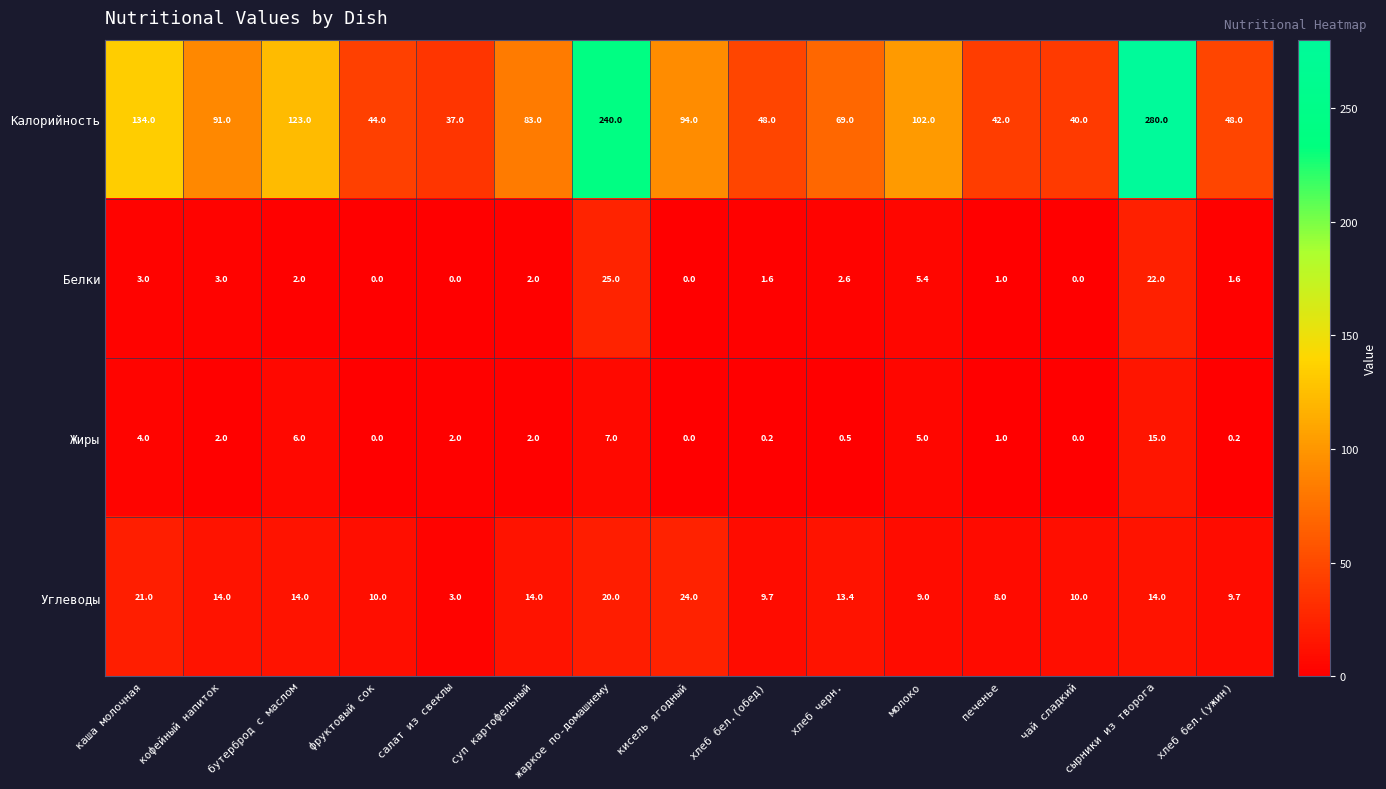

At which label does Углеводы first exceed 13?

каша молочная